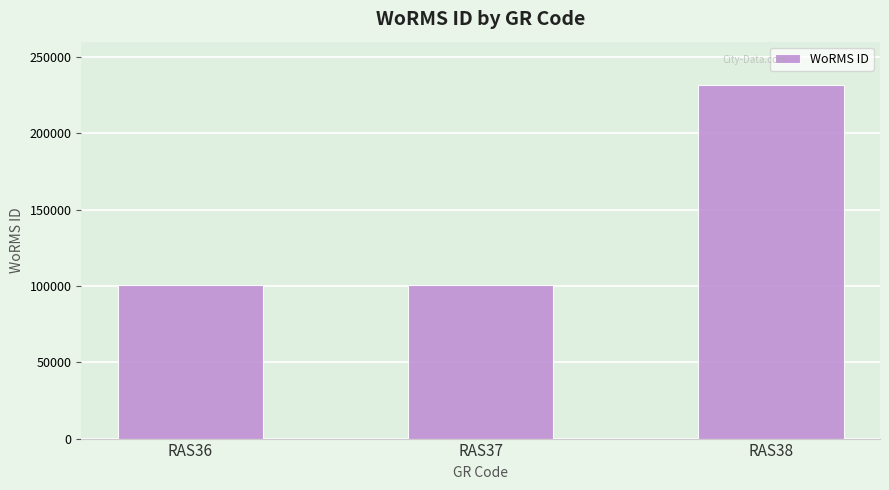

What is the average value?

144490